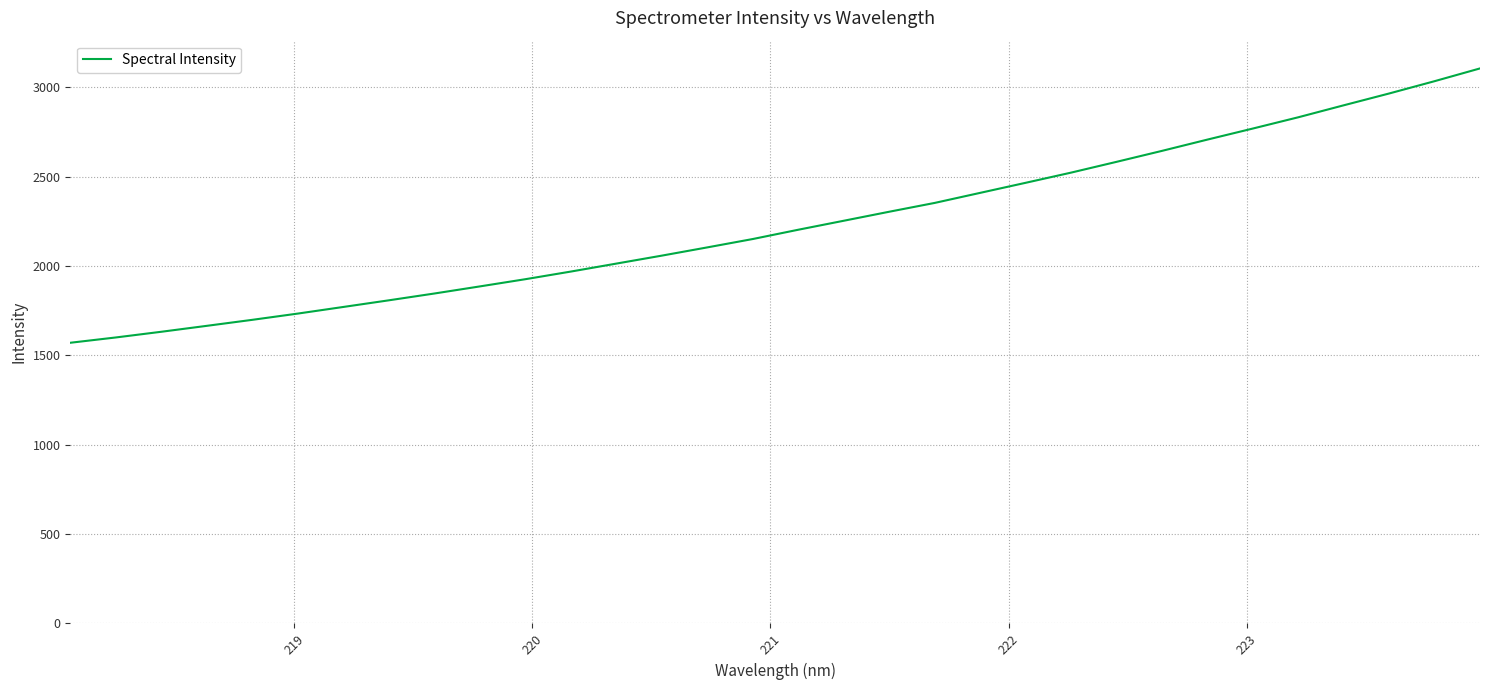

What is the difference between the maximum and minimum values?

1534.9